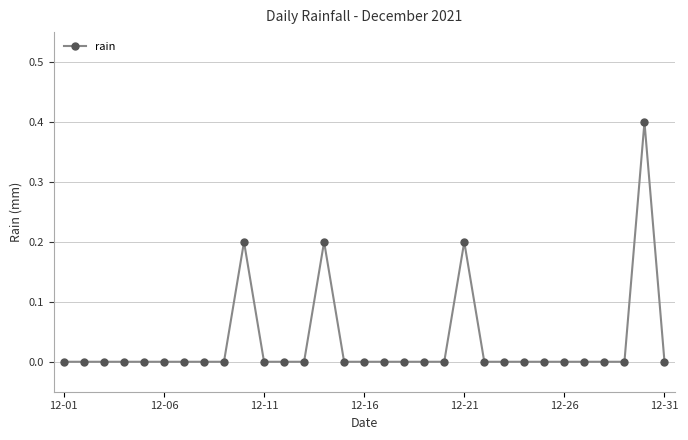

What is the greatest value displayed?

0.4